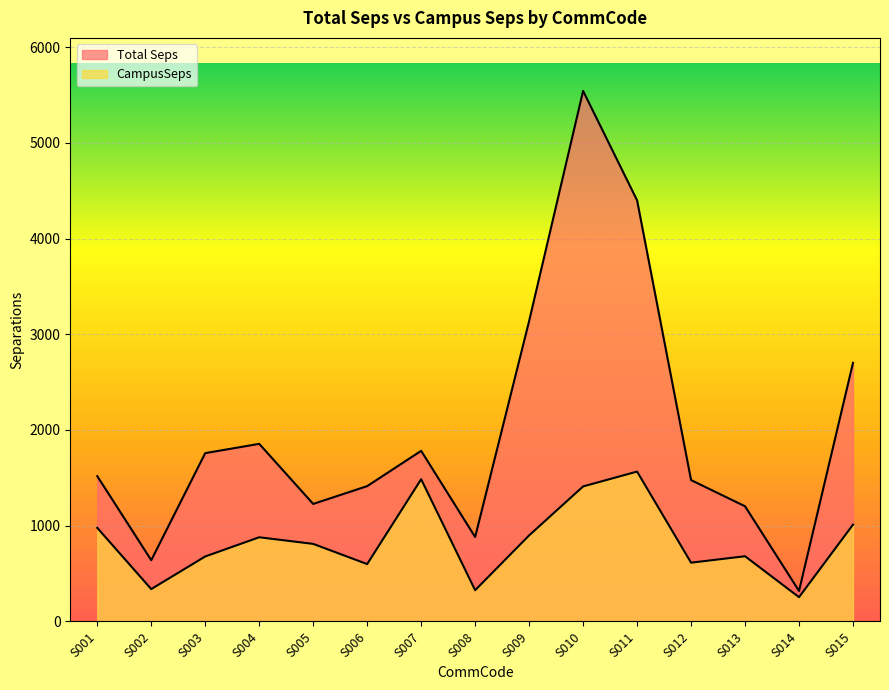

At S007, list the series in order from smallest to largest.

CampusSeps, Total Seps